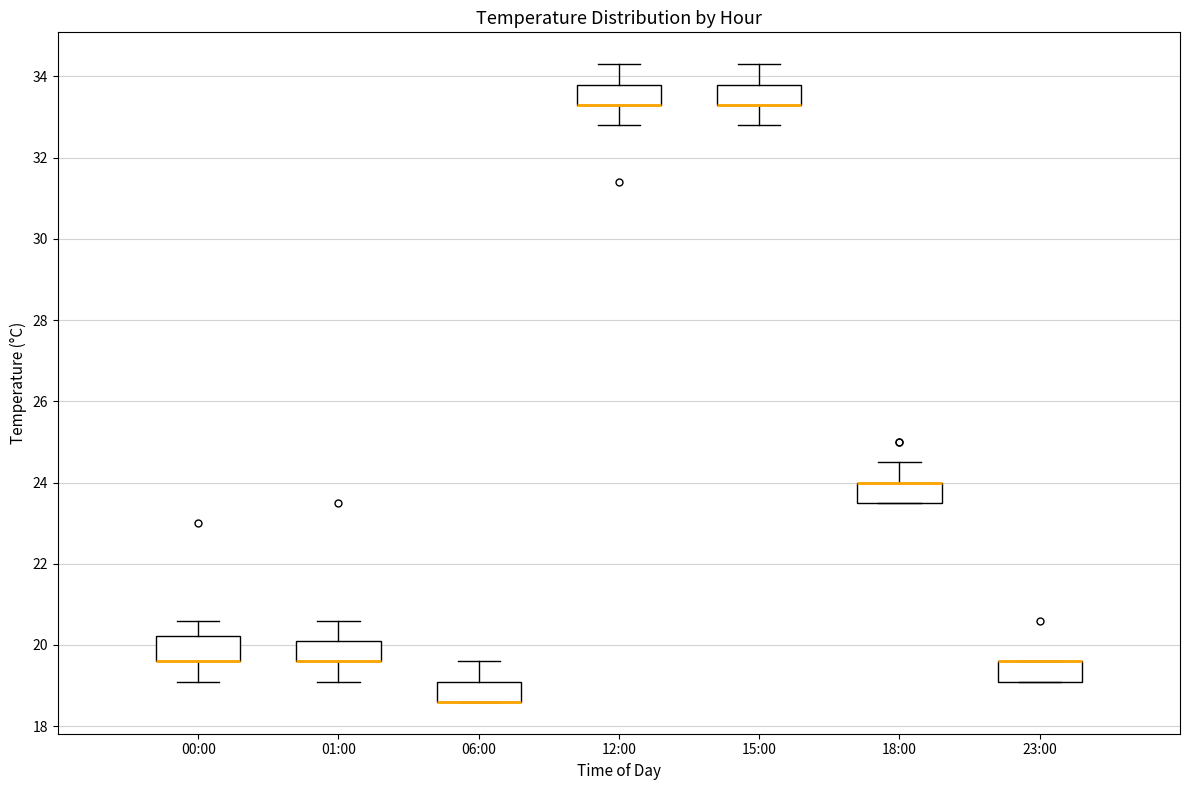

Reading left to right, transcribe this box plot: for each box, give where its median line is, the range the box spans, and where its two whiskers end, as read against the y-axis. The values are not printed on the chart, so give them approximately, as read against the axis.

00:00: median 19.6 (drawn on the box's lower edge), box 19.6 to 20.2, whiskers 19.2 to 20.6
01:00: median 19.6 (drawn on the box's lower edge), box 19.6 to 20.2, whiskers 19.2 to 20.6
06:00: median 18.6 (drawn on the box's lower edge), box 18.6 to 19.2, whiskers 18.6 to 19.6
12:00: median 33.4 (drawn on the box's lower edge), box 33.4 to 33.8, whiskers 32.8 to 34.4
15:00: median 33.4 (drawn on the box's lower edge), box 33.4 to 33.8, whiskers 32.8 to 34.4
18:00: median 24.0 (drawn on the box's upper edge), box 23.6 to 24.0, whiskers 23.6 to 24.6
23:00: median 19.6 (drawn on the box's upper edge), box 19.2 to 19.6, whiskers 19.2 to 19.6